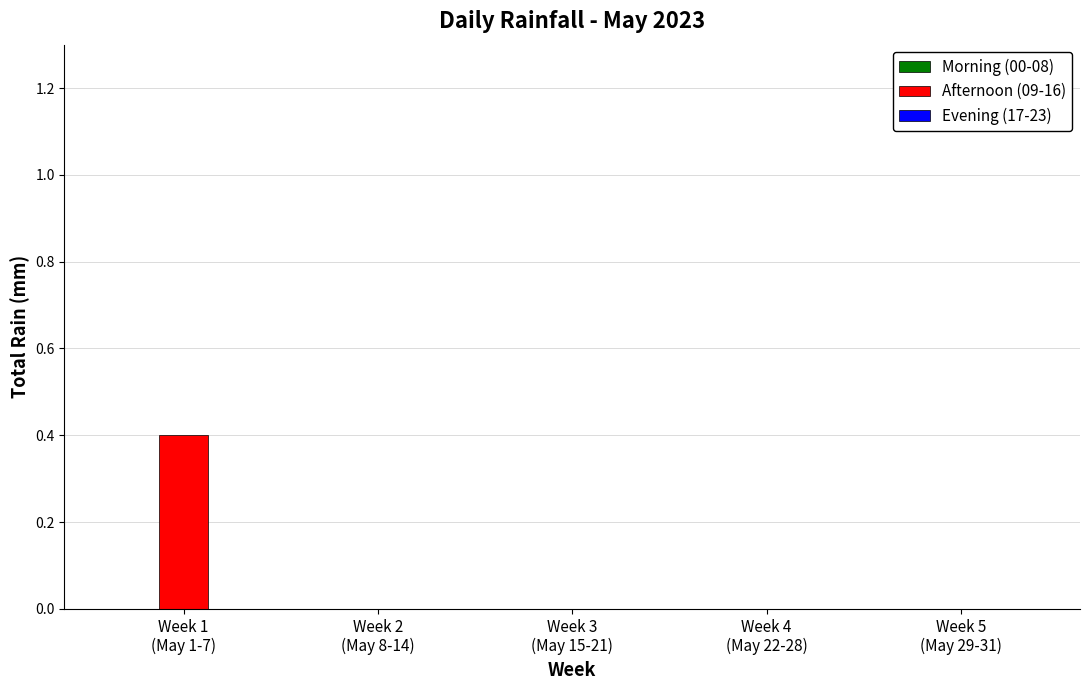

What is the sum of all values?

0.4